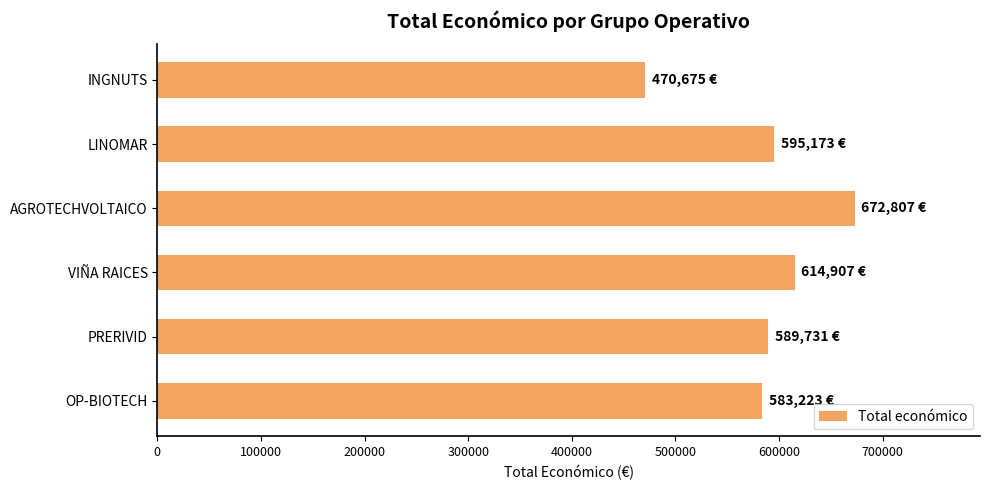

True or false: the data shows 672807 at AGROTECHVOLTAICO.

True